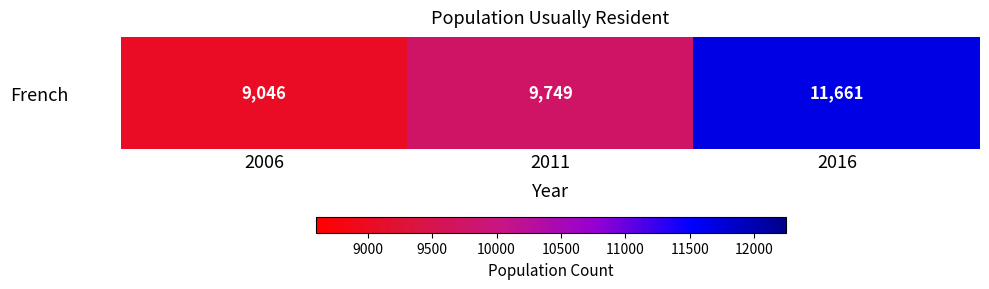

Where does the data first go above 9749?

2016